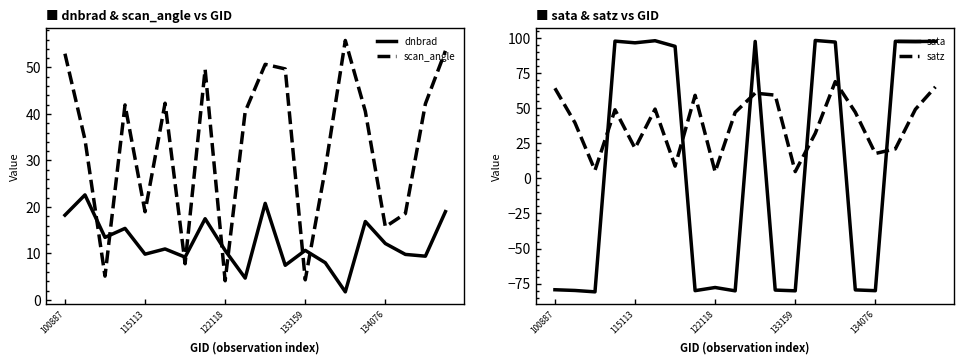

True or false: satz and sata intersect in this chart.

True